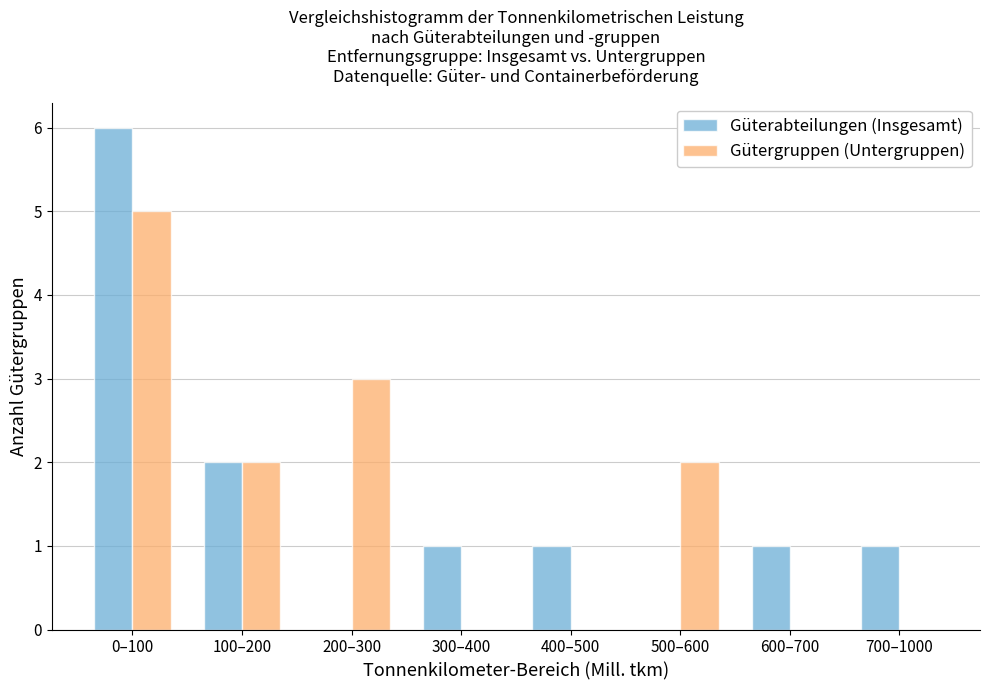

Reading left to right, list all the values displayed in this chart.

Güterabteilungen (Insgesamt): 0–100=6	100–200=2	200–300=0	300–400=1	400–500=1	500–600=0	600–700=1	700–1000=1
Gütergruppen (Untergruppen): 0–100=5	100–200=2	200–300=3	300–400=0	400–500=0	500–600=2	600–700=0	700–1000=0